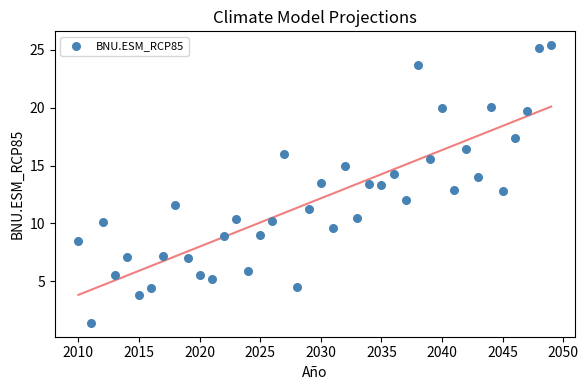

What is the range of Y values (max minus min)?

24.0